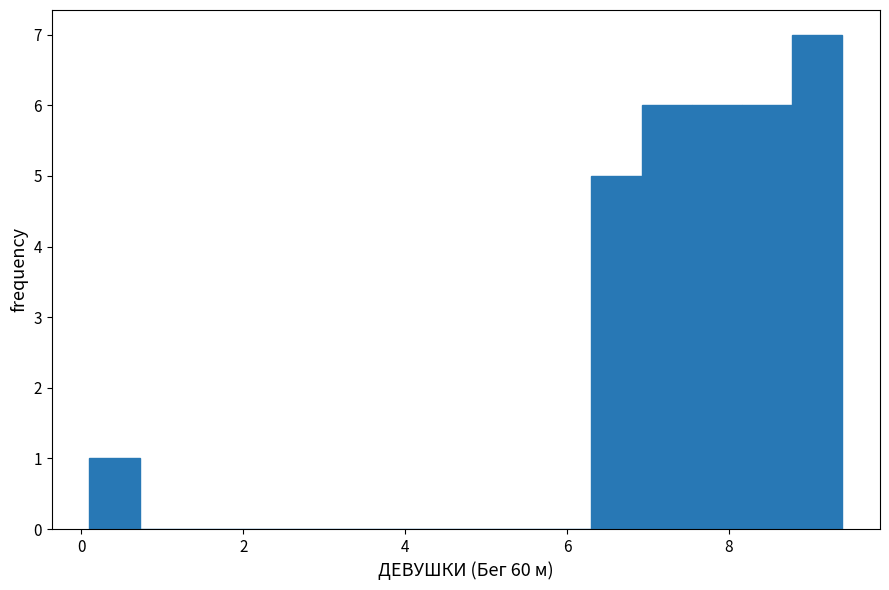

Around what value on the x-axis is the tallest bar? Give the approximate position of its centre, as read against the axis.

9.0